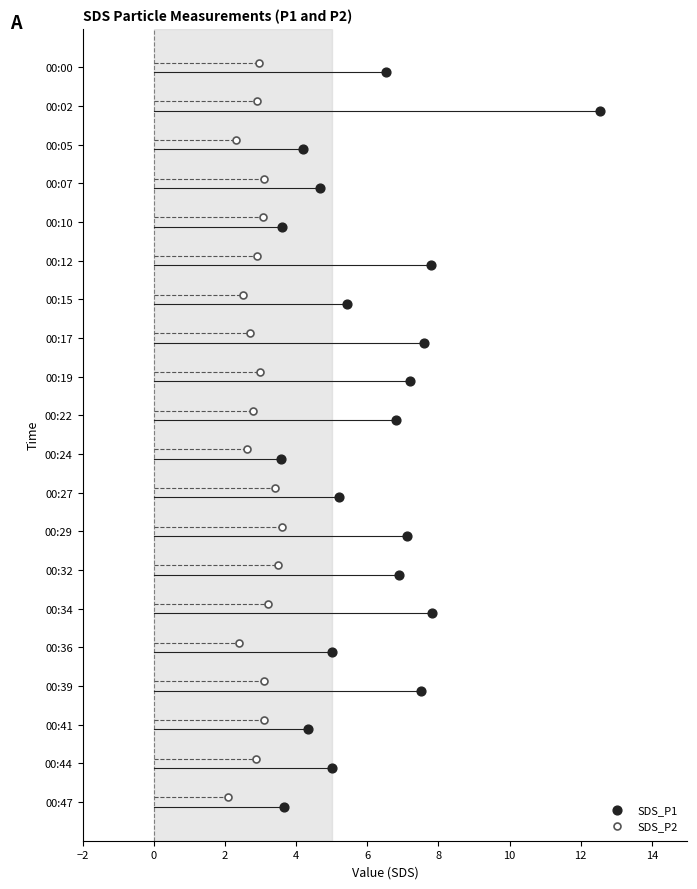

What are all the series names shown in the legend?

SDS_P1, SDS_P2